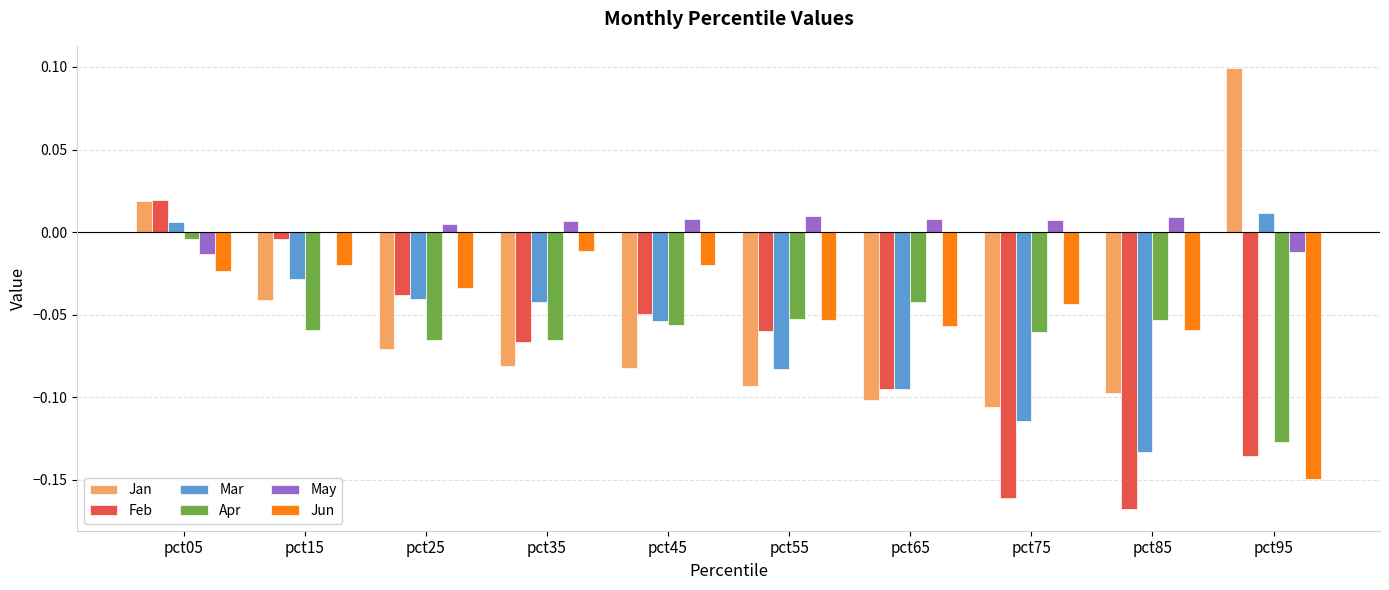

What is the maximum value shown in the chart?

0.1